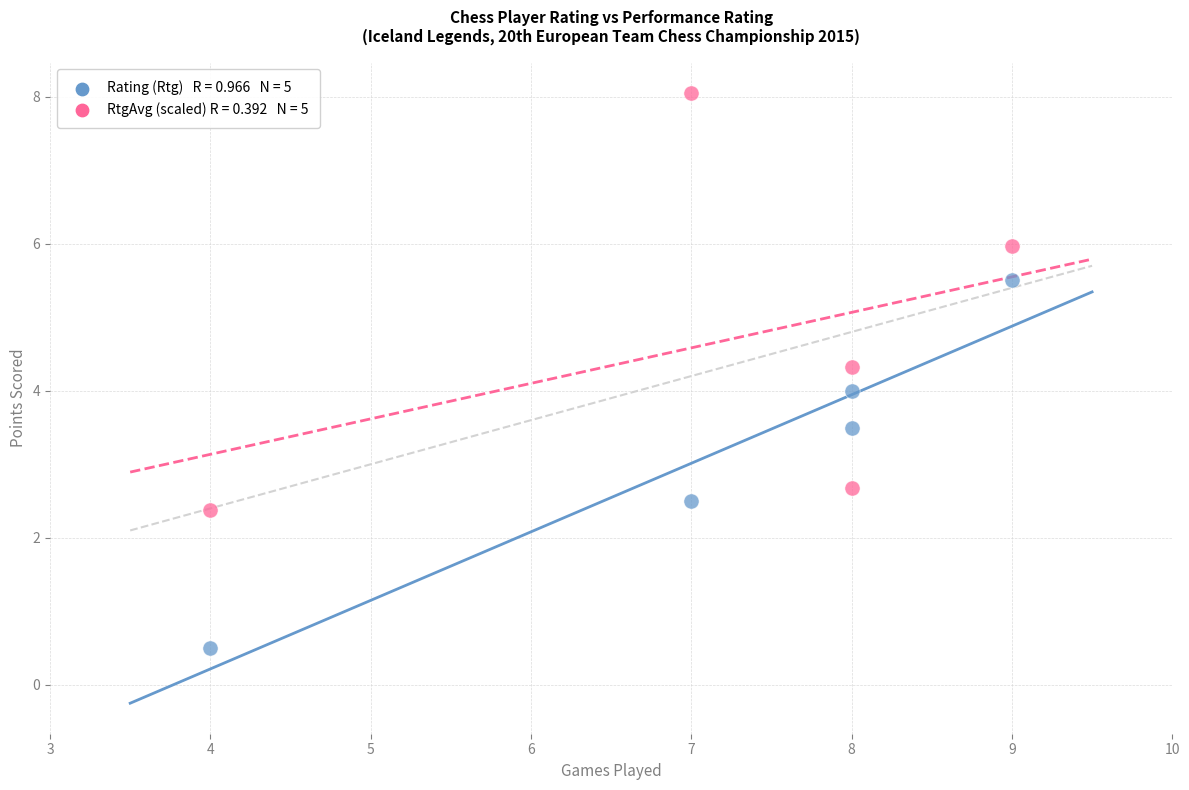

Across all data points, what is the average X value?

7.2